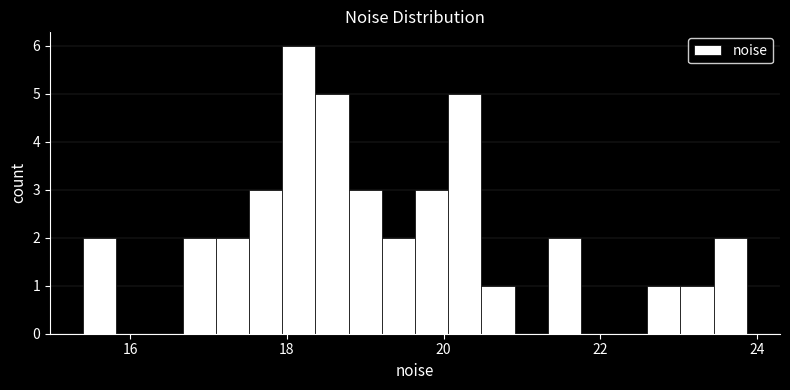

Around what value on the x-axis is the tallest bar? Give the approximate position of its centre, as read against the axis.

18.2